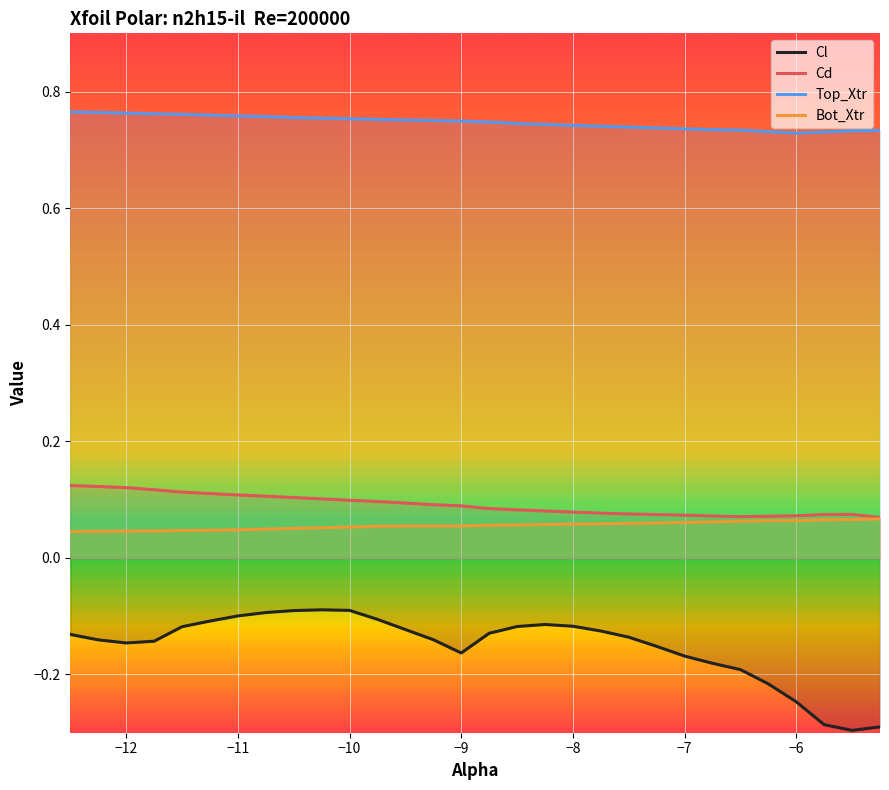

Reading left to right, transcribe all the data shown in this chart.

Cl: -0.1	-0.1	-0.1	-0.1	-0.1	-0.1	-0.1	-0.1	-0.1	-0.1	-0.1	-0.1	-0.1	-0.1	-0.2	-0.1	-0.1	-0.1	-0.1	-0.1	-0.1	-0.2	-0.2	-0.2	-0.2	-0.2	-0.2	-0.3	-0.3	-0.3
Cd: 0.1	0.1	0.1	0.1	0.1	0.1	0.1	0.1	0.1	0.1	0.1	0.1	0.1	0.1	0.1	0.1	0.1	0.1	0.1	0.1	0.1	0.1	0.1	0.1	0.1	0.1	0.1	0.1	0.1	0.1
Top_Xtr: 0.8	0.8	0.8	0.8	0.8	0.8	0.8	0.8	0.8	0.8	0.8	0.8	0.8	0.8	0.7	0.7	0.7	0.7	0.7	0.7	0.7	0.7	0.7	0.7	0.7	0.7	0.7	0.7	0.7	0.7
Bot_Xtr: 0.0	0.0	0.0	0.0	0.0	0.0	0.0	0.0	0.1	0.1	0.1	0.1	0.1	0.1	0.1	0.1	0.1	0.1	0.1	0.1	0.1	0.1	0.1	0.1	0.1	0.1	0.1	0.1	0.1	0.1